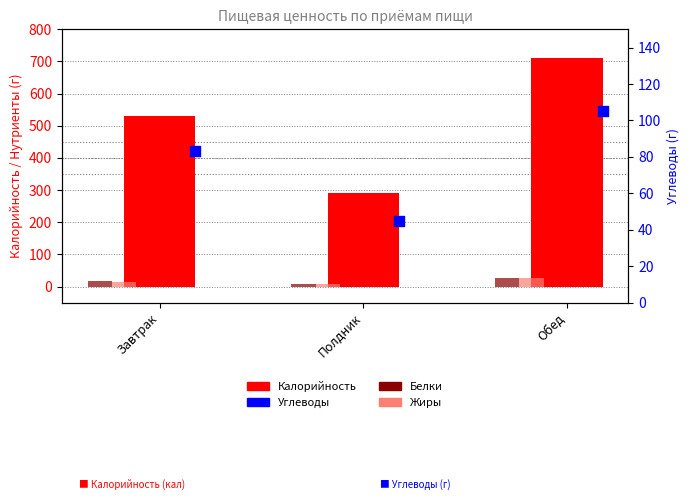

What are all the series names shown in the legend?

Калорийность, Белки, Жиры, Углеводы